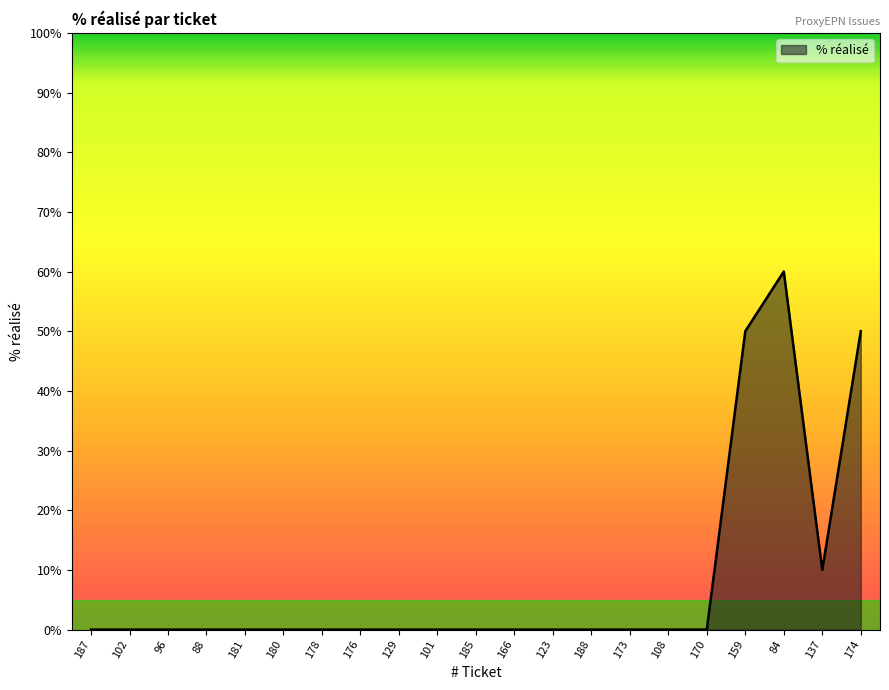

The chart shows a value of 0 at 180. True or false?

True